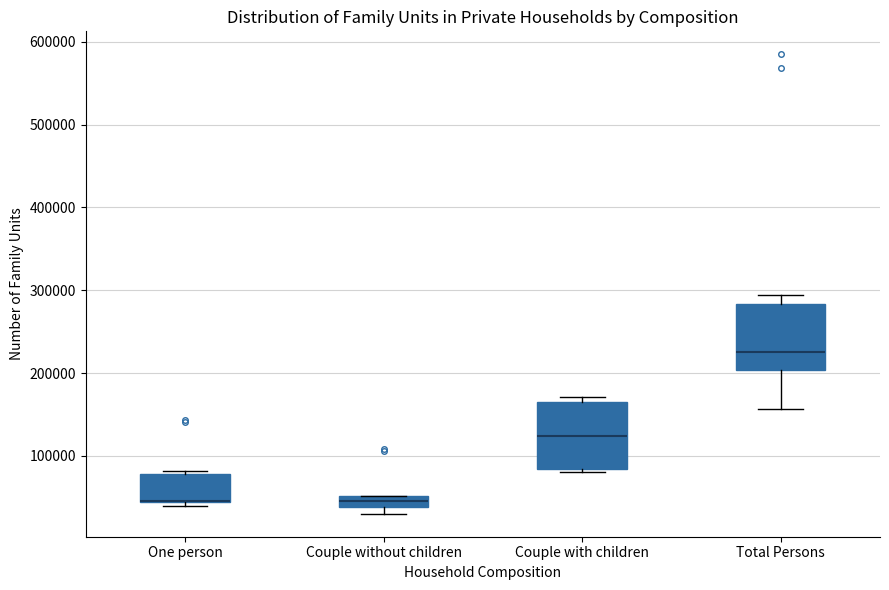

Where does the median line of the box for Couple with children sit on the y-axis? The values are not printed on the chart, so give them approximately, as read against the axis.

120000